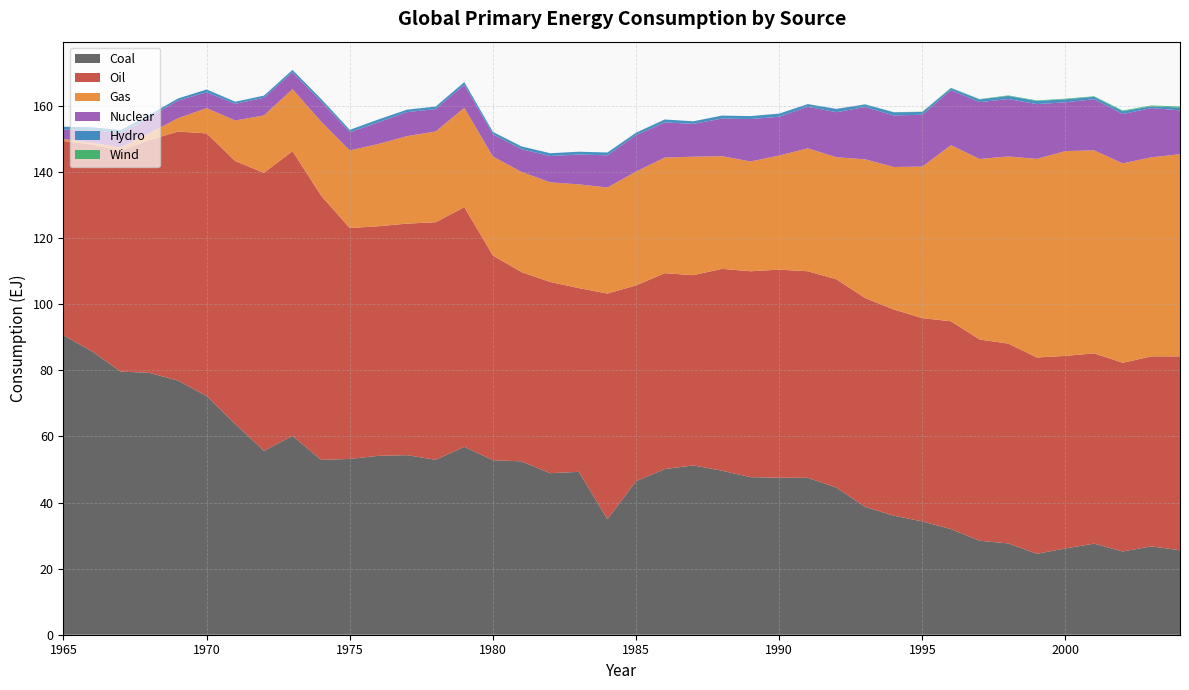

Reading left to right, what are all the values shown in this chart?

Nuclear: 2.9	3.8	4.3	4.8	5.4	4.8	5.0	5.4	5.1	6.1	5.5	6.6	7.3	6.8	7.0	6.7	6.9	8.0	9.0	9.7	11.0	10.6	9.9	11.4	12.8	11.7	12.6	13.6	15.8	15.6	15.7	16.7	17.2	17.4	16.6	14.8	15.5	14.9	14.9	13.3
Hydro: 0.9	0.9	0.9	0.7	0.6	0.9	0.6	0.6	0.7	0.8	0.7	0.9	0.7	0.8	0.8	0.7	0.8	0.9	0.9	0.9	0.7	0.9	0.8	0.9	0.9	1.0	0.8	1.0	0.8	0.9	0.9	0.6	0.8	0.9	1.0	0.9	0.7	0.8	0.6	0.8
Gas: 0.6	0.6	0.9	2.1	4.0	7.7	12.3	17.4	18.8	22.4	23.5	24.9	26.5	27.5	30.1	30.0	30.3	30.1	31.4	32.1	34.5	35.0	35.9	34.1	33.2	34.5	37.2	36.9	42.0	43.1	45.9	53.3	54.6	56.6	60.1	62.0	61.4	60.4	60.2	61.2
Oil: 58.8	62.6	66.9	70.4	75.4	79.5	79.6	84.1	86.2	80.0	69.9	69.5	70.1	71.9	72.5	61.9	57.3	57.9	55.6	68.3	59.2	59.3	57.6	61.1	62.3	63.0	62.5	63.0	63.2	62.4	61.5	62.9	60.9	60.5	59.4	58.3	57.6	57.1	57.5	58.7
Coal: 90.6	85.7	79.6	79.3	76.9	72.2	63.8	55.7	60.2	52.9	53.2	54.1	54.3	52.9	56.9	52.8	52.5	48.9	49.3	35.0	46.5	50.1	51.3	49.6	47.7	47.5	47.5	44.5	38.7	36.0	34.3	32.0	28.4	27.6	24.5	26.1	27.6	25.2	26.7	25.6
Wind: 0.0	0.0	0.0	0.0	0.0	0.0	0.0	0.0	0.0	0.0	0.0	0.0	0.0	0.0	0.0	0.0	0.0	0.0	0.0	0.0	0.0	0.0	0.0	0.0	0.0	0.0	0.0	0.0	0.0	0.1	0.1	0.1	0.1	0.2	0.2	0.2	0.2	0.2	0.2	0.3